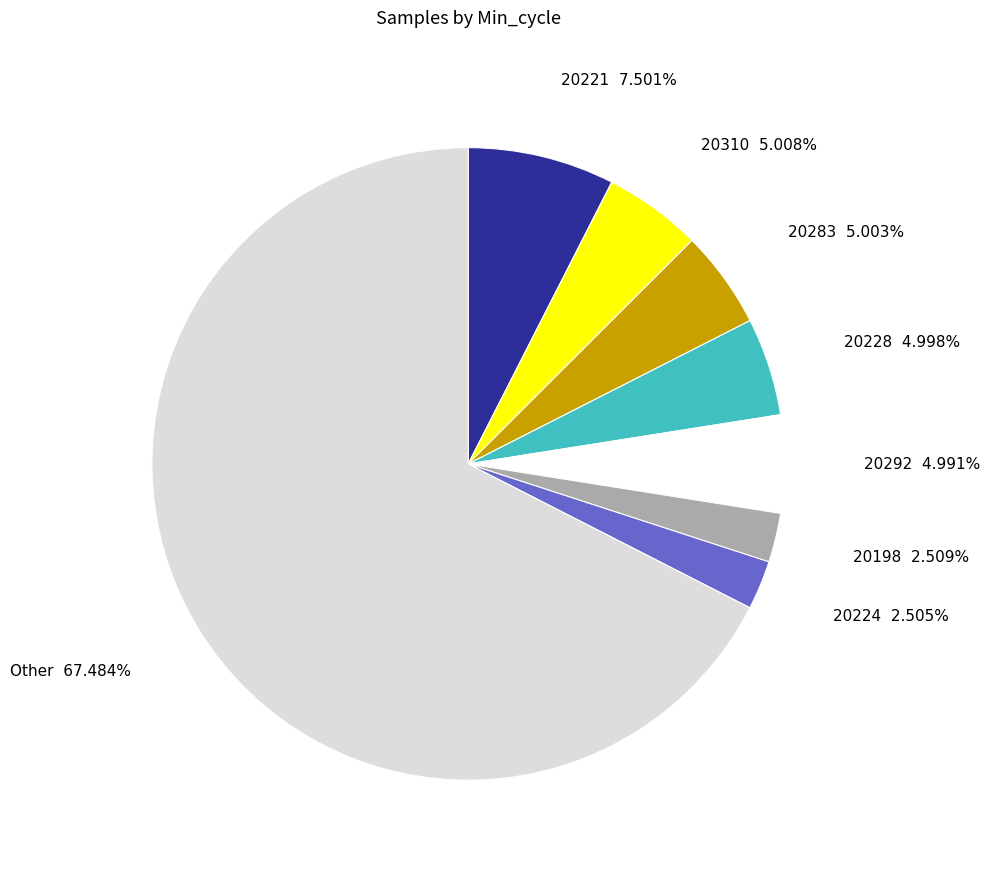

Is there any slice that represents more than half of the pie?

Yes